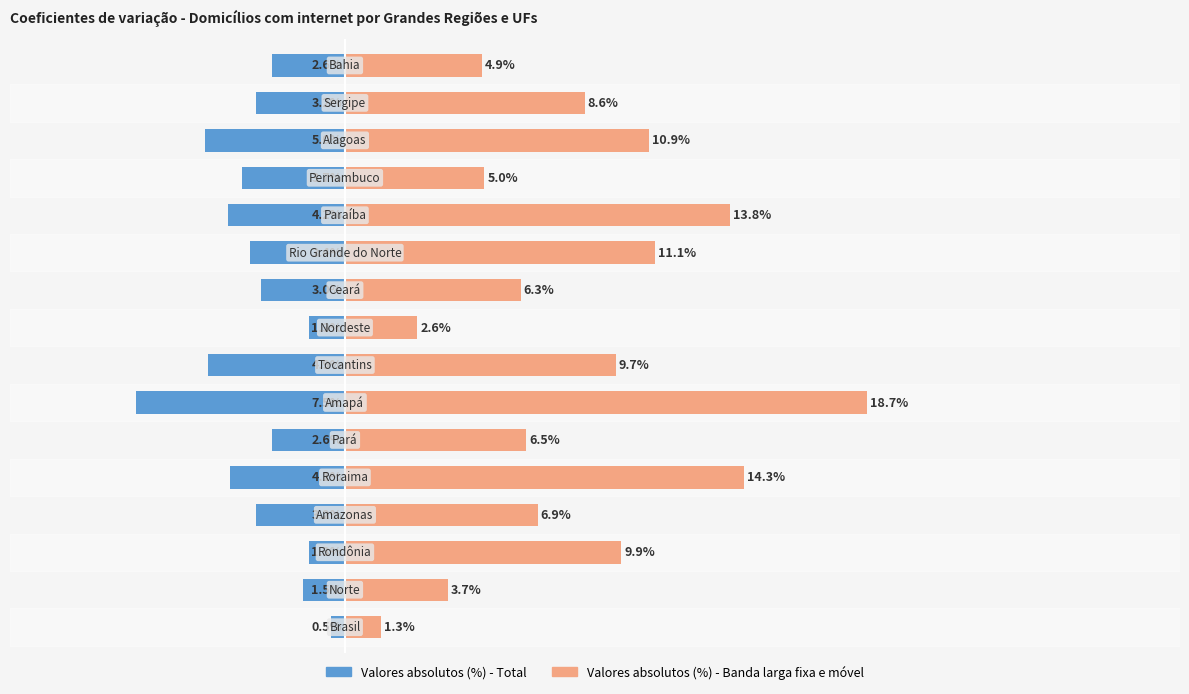

How many bars are there in each group?

2